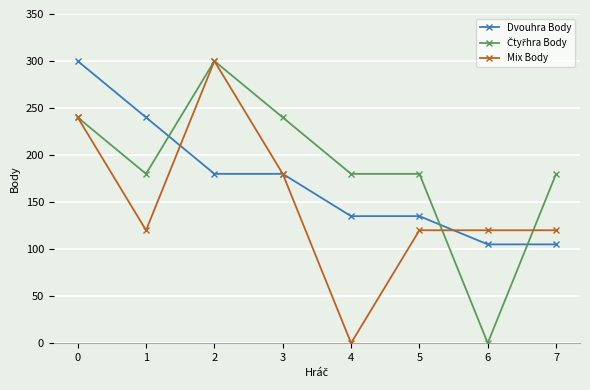

What is the highest value of the Dvouhra Body series?

300